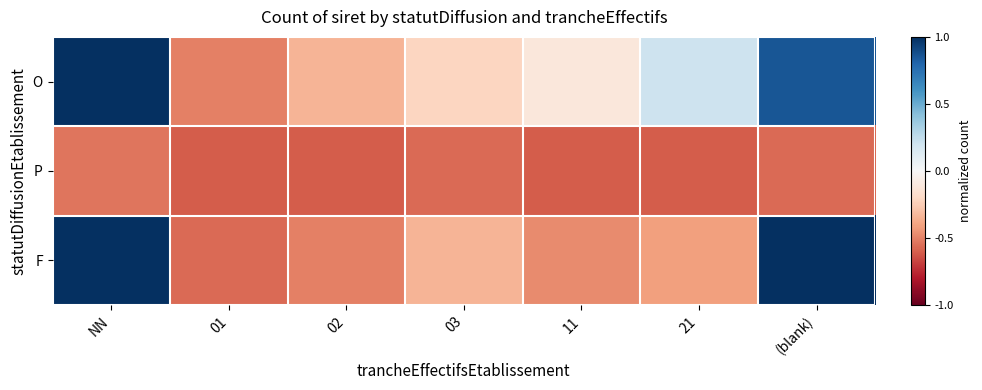

What is the total value across all series at (blank)?

1.3